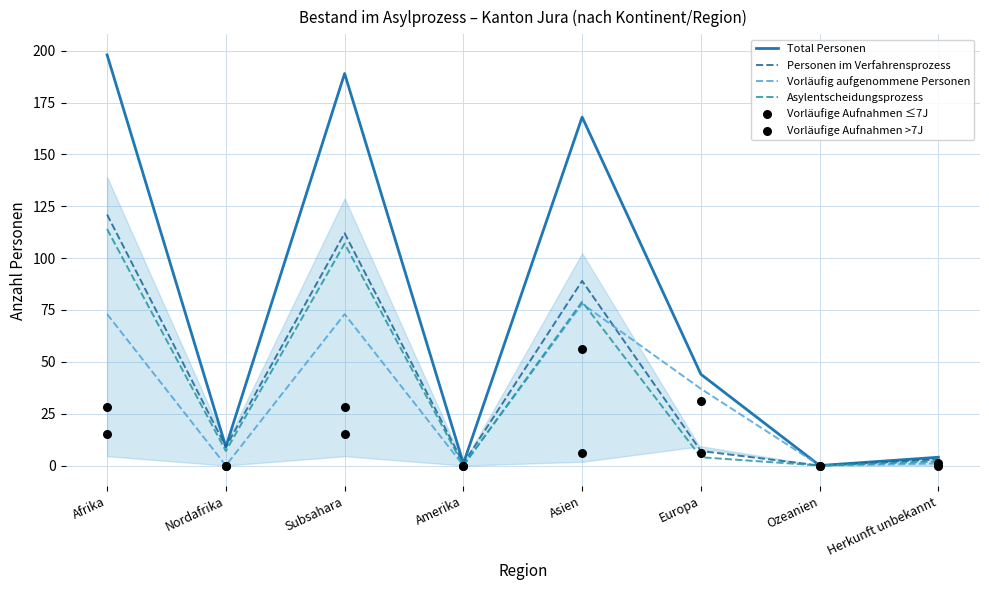

At which category is the sum across all series the highest?

Afrika